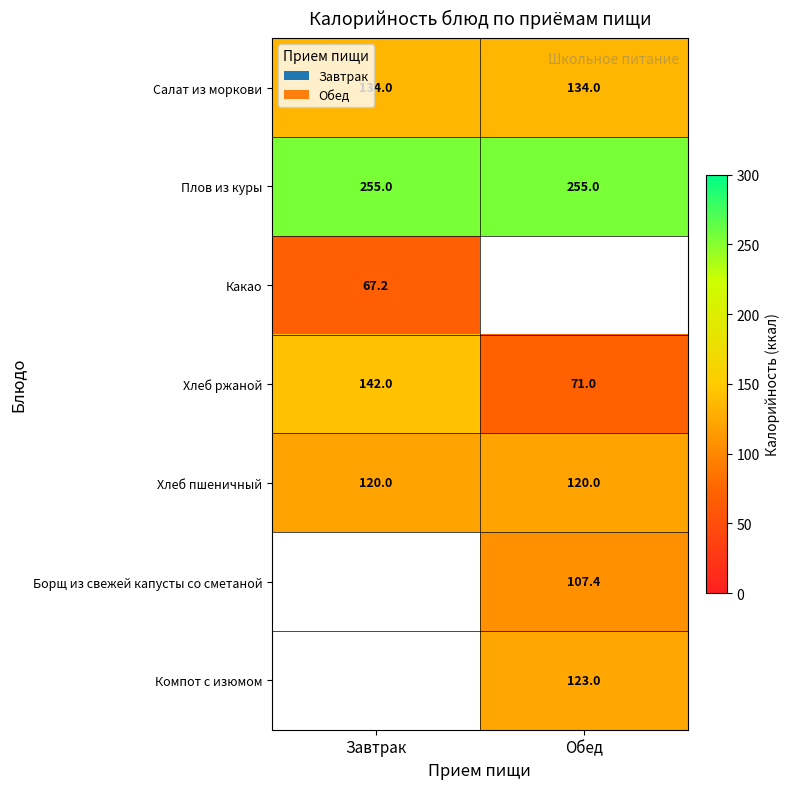

What is the approximate value of Салат из моркови at Завтрак?

134.0